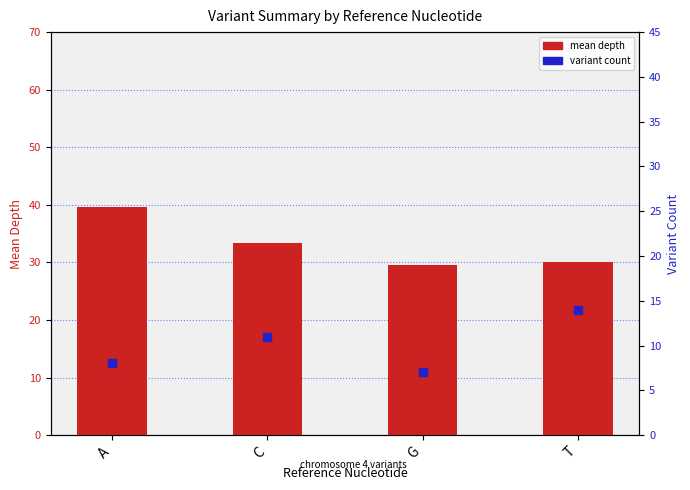

At which category is the sum across all series the highest?

A